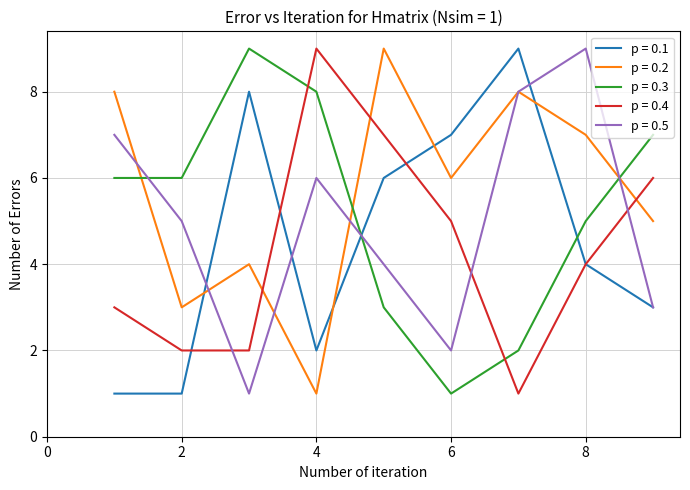

Rank the series by their average value, from highest to lowest.

p = 0.2, p = 0.3, p = 0.5, p = 0.1, p = 0.4